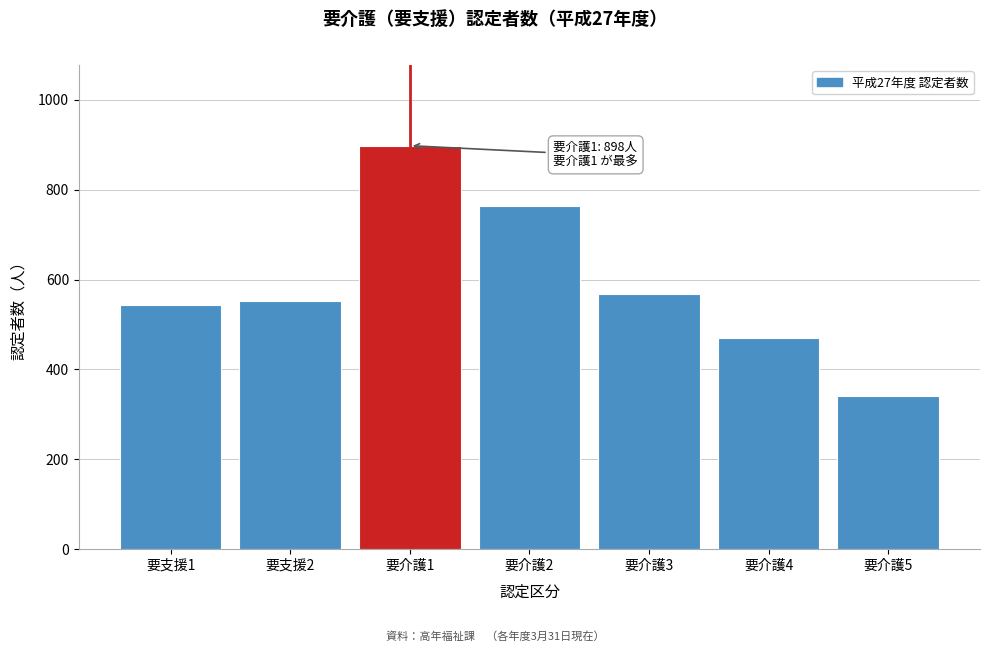

Reading left to right, transcribe all the data shown in this chart.

544	553	898	764	569	471	341